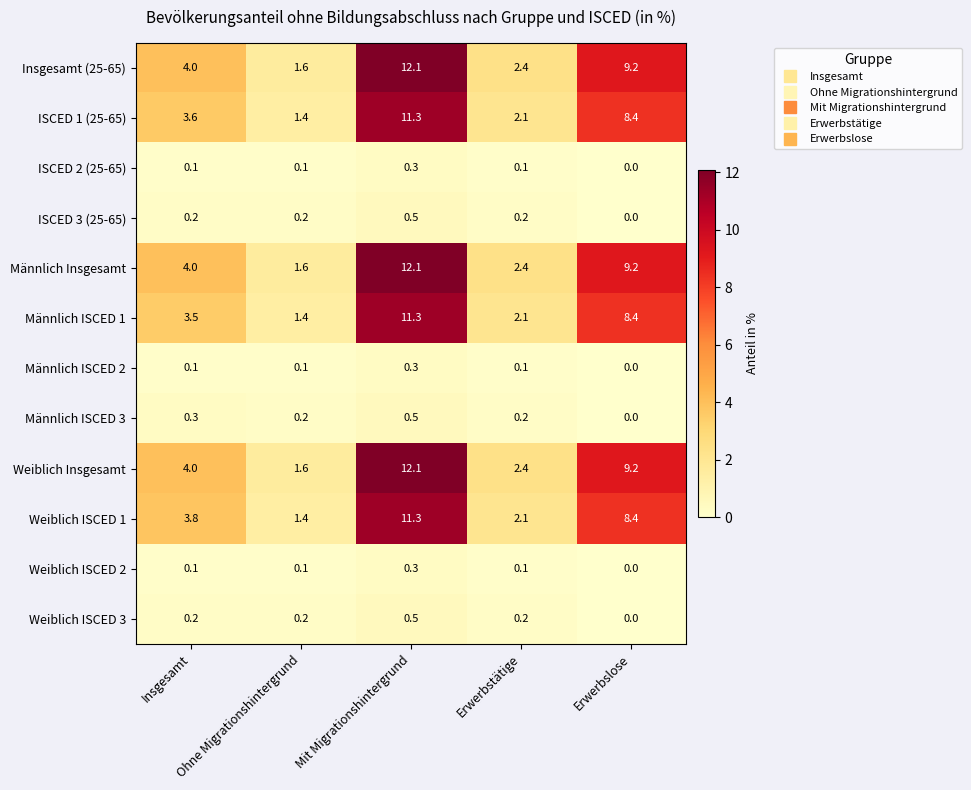

What is the sum of all Weiblich ISCED 2 values?

0.6